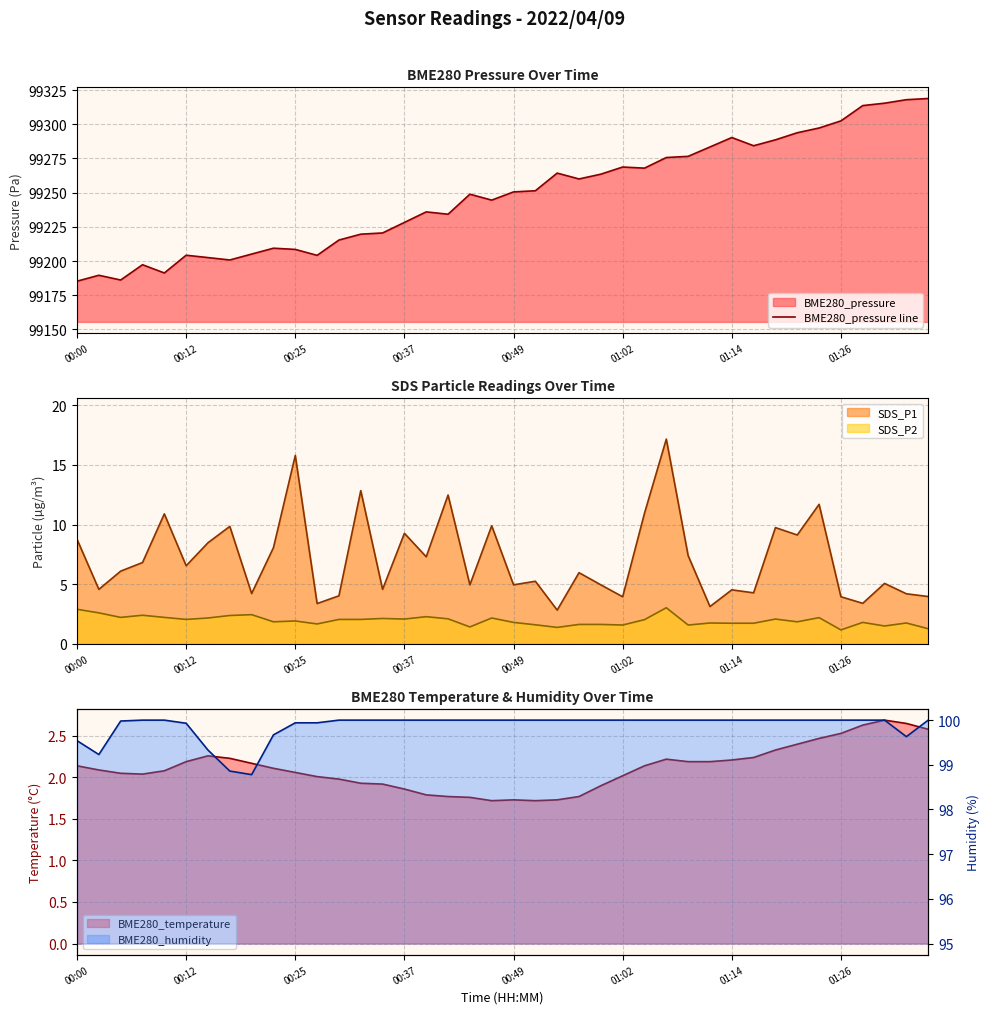

The SDS_P1 series shows 8.5 at 00:25. True or false?

False